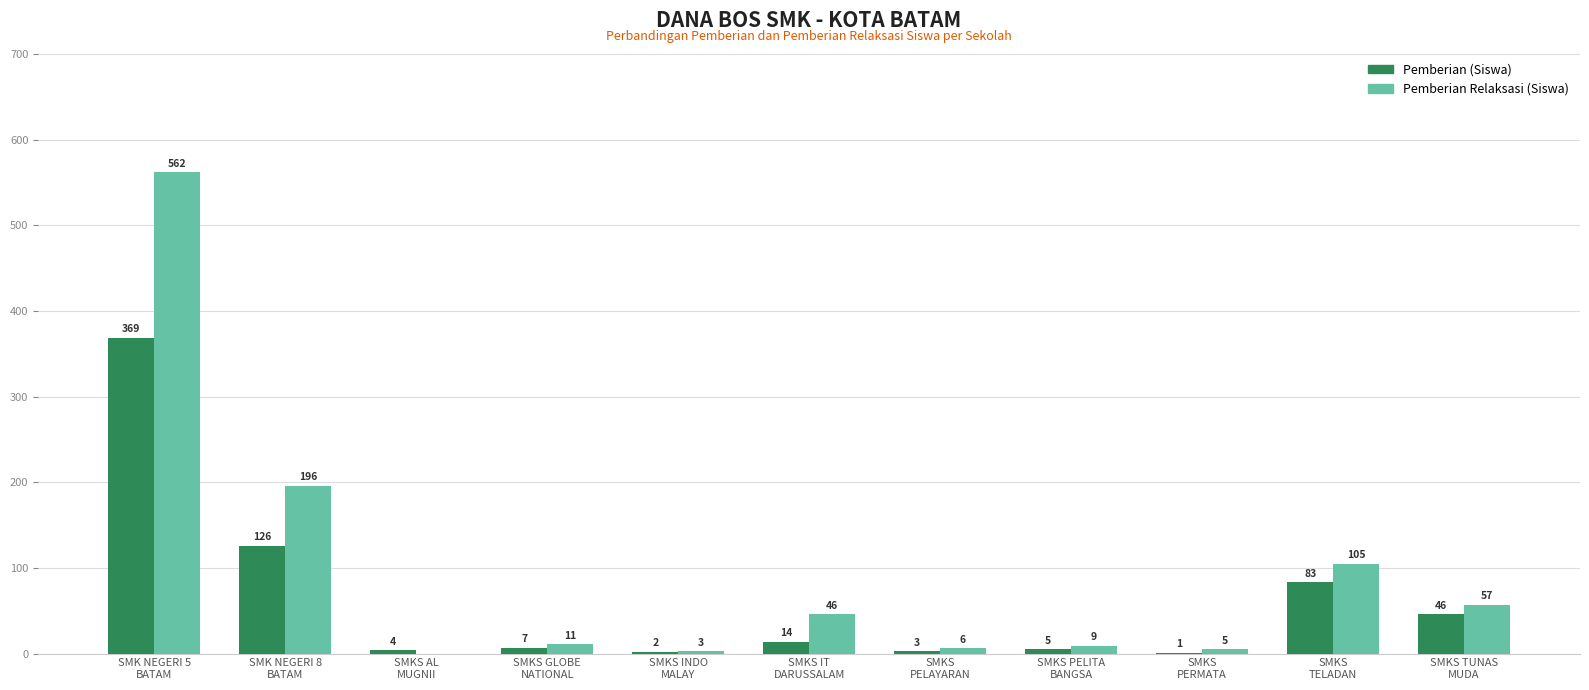

True or false: Pemberian (Siswa) has a value of 126 at SMK NEGERI 8
BATAM.

True